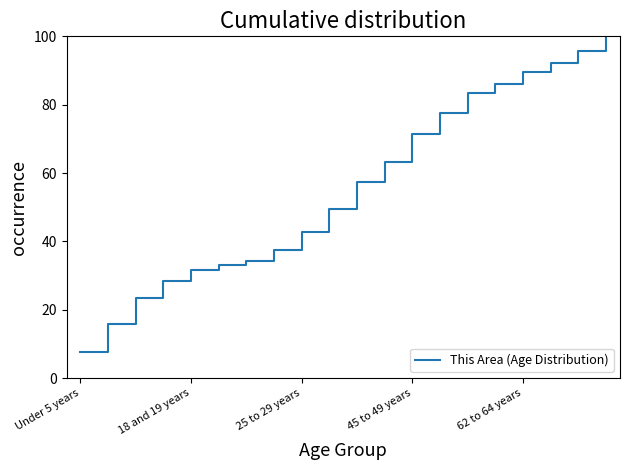

Count the number of values greater than 57.

10